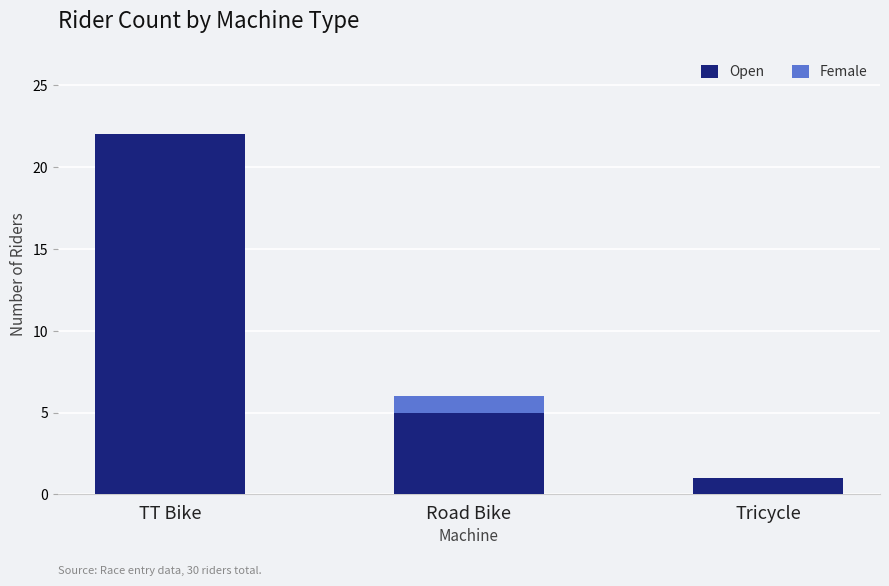

True or false: Open has a value of 1 at Tricycle.

True